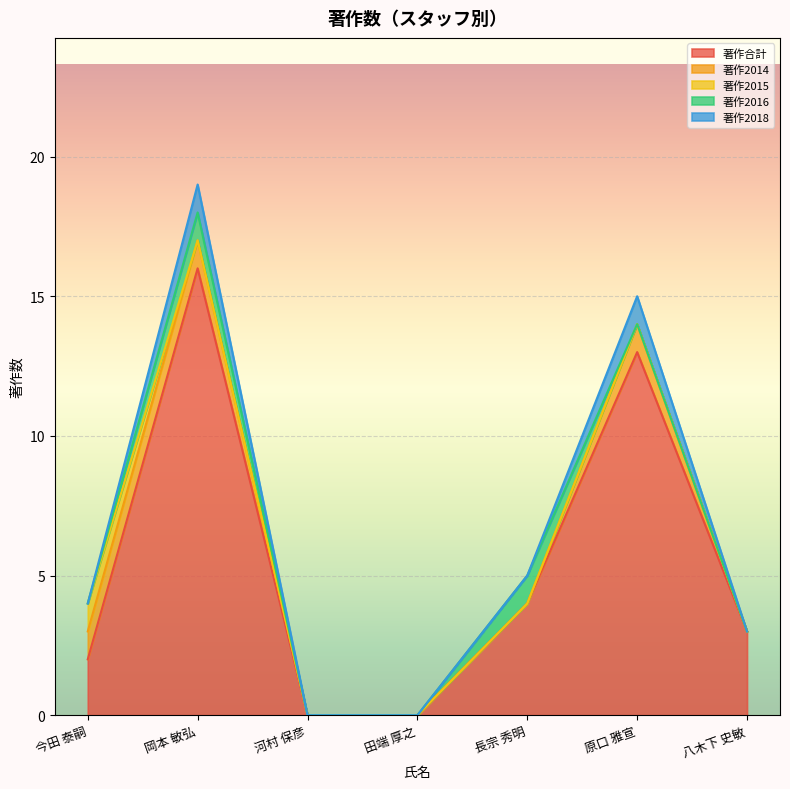

What is the label of the 1st point from the left?

今田 泰嗣